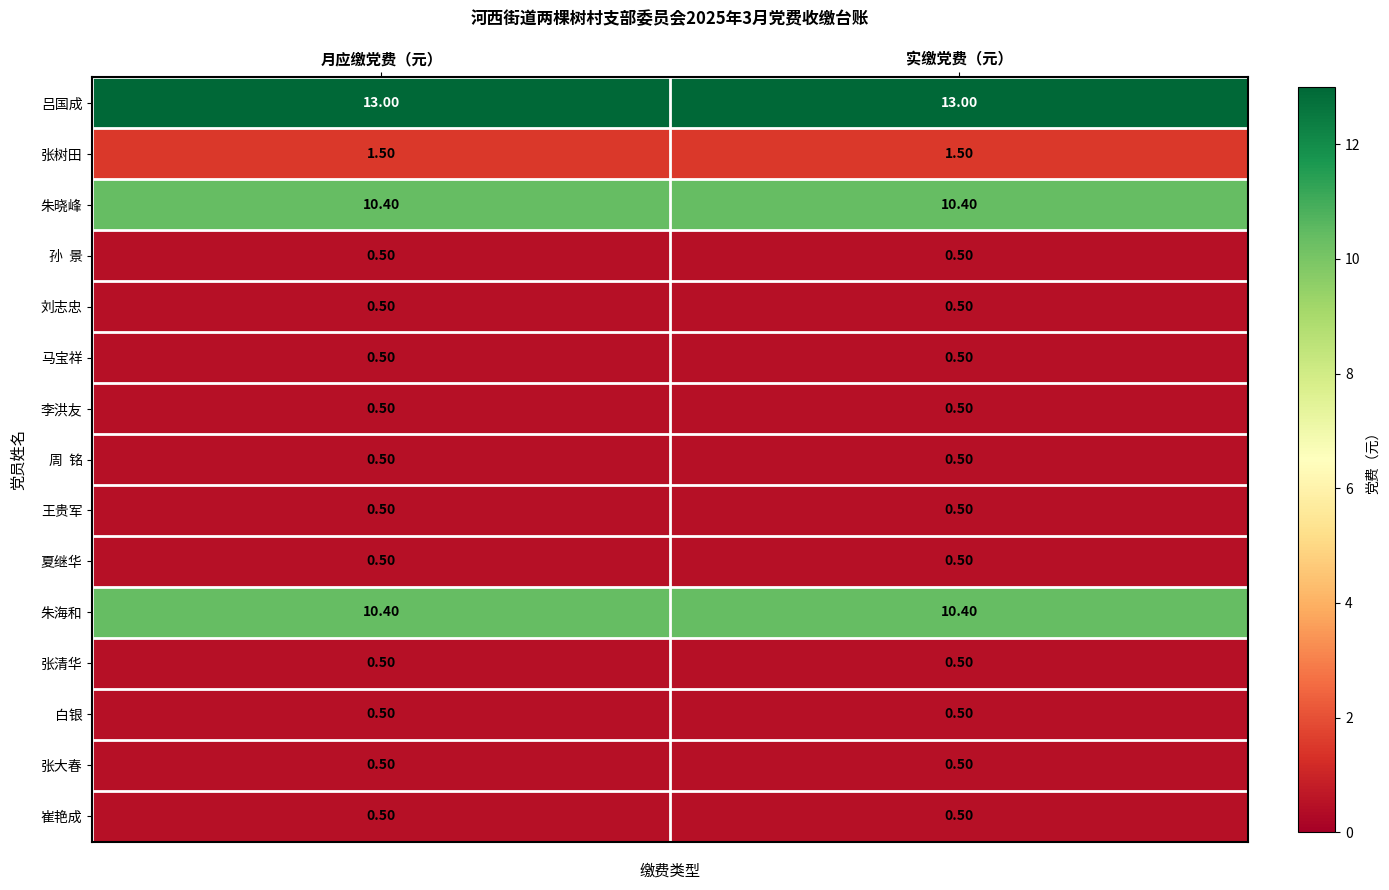

At how many categories does at least one series exceed 11?

2